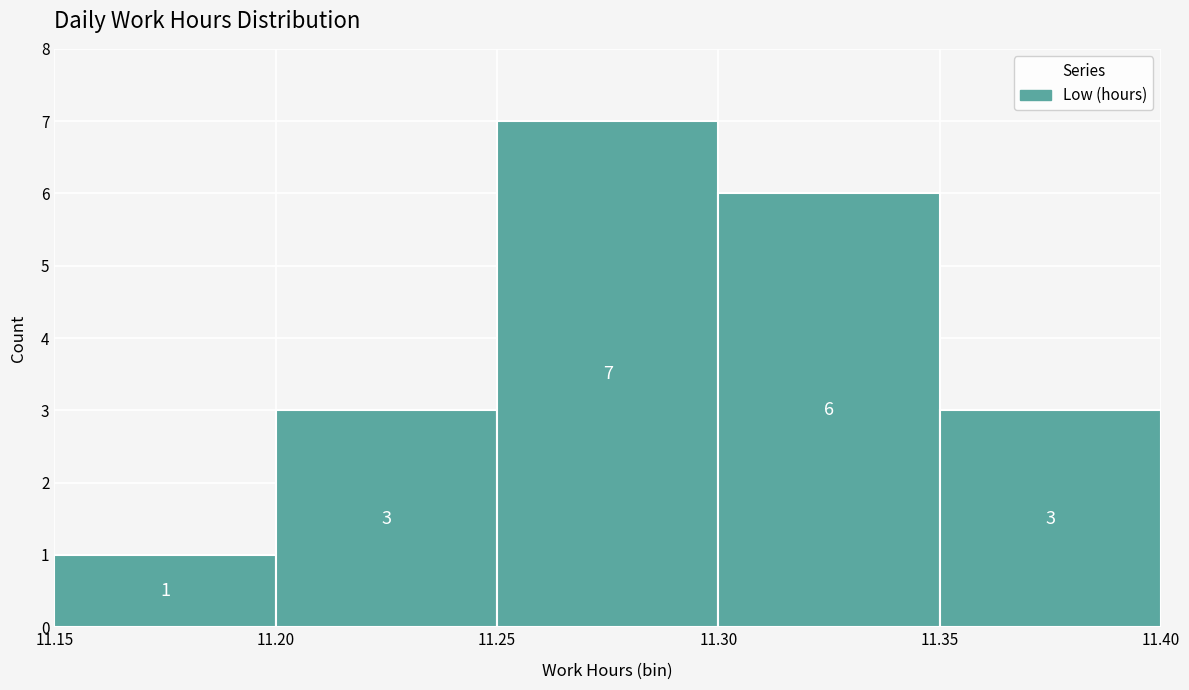

Reading left to right, list every bar in this chart as the range it spans on the x-axis followed by its height.

11.15 to 11.20: 1
11.20 to 11.25: 3
11.25 to 11.30: 7
11.30 to 11.35: 6
11.35 to 11.40: 3